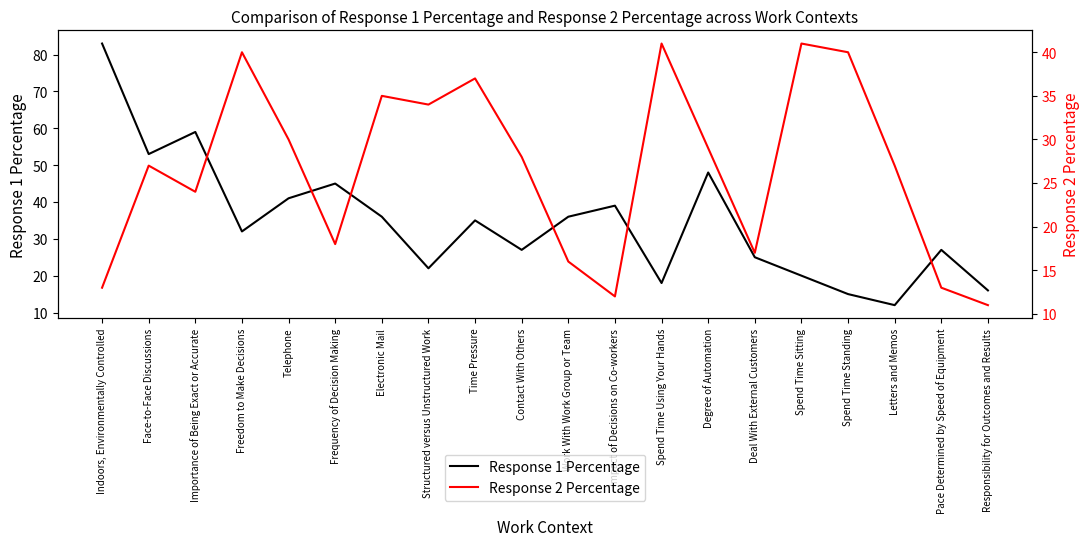

True or false: Response 1 Percentage has more than 2 interior local peaks.

True